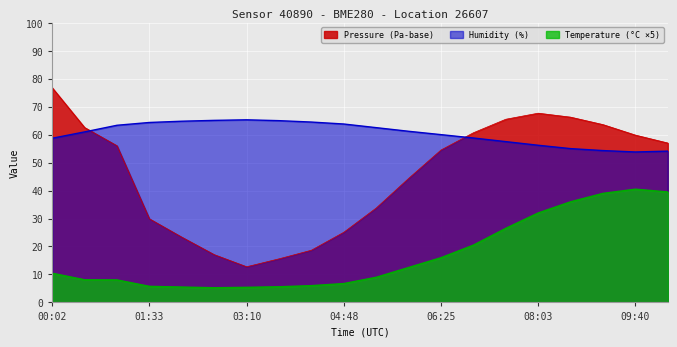

How many lines are shown in the chart?

3